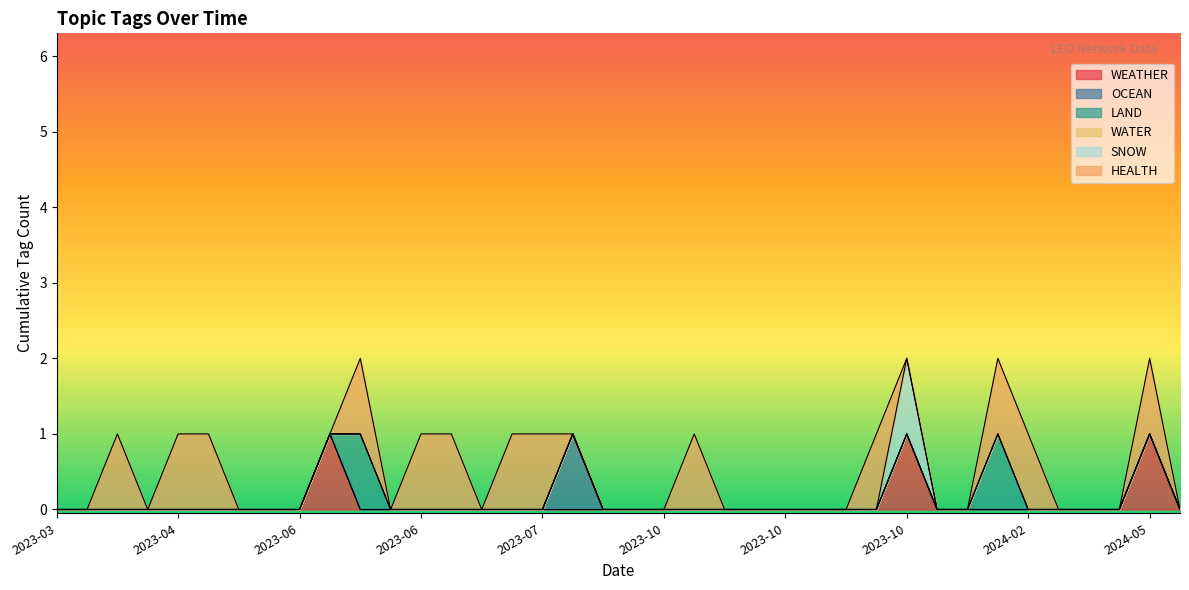

True or false: OCEAN has more than 0 interior local peaks.

True